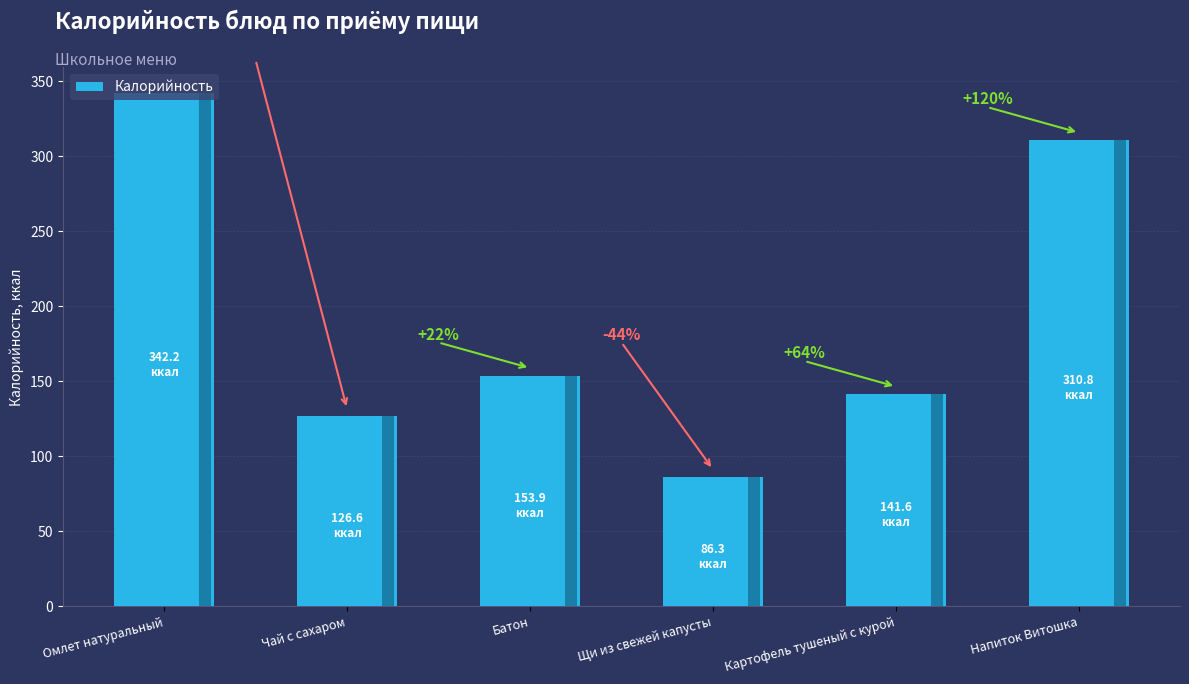

Rank the categories by value from highest to lowest.

Омлет натуральный, Напиток Витошка, Батон, Картофель тушеный с курой, Чай с сахаром, Щи из свежей капусты